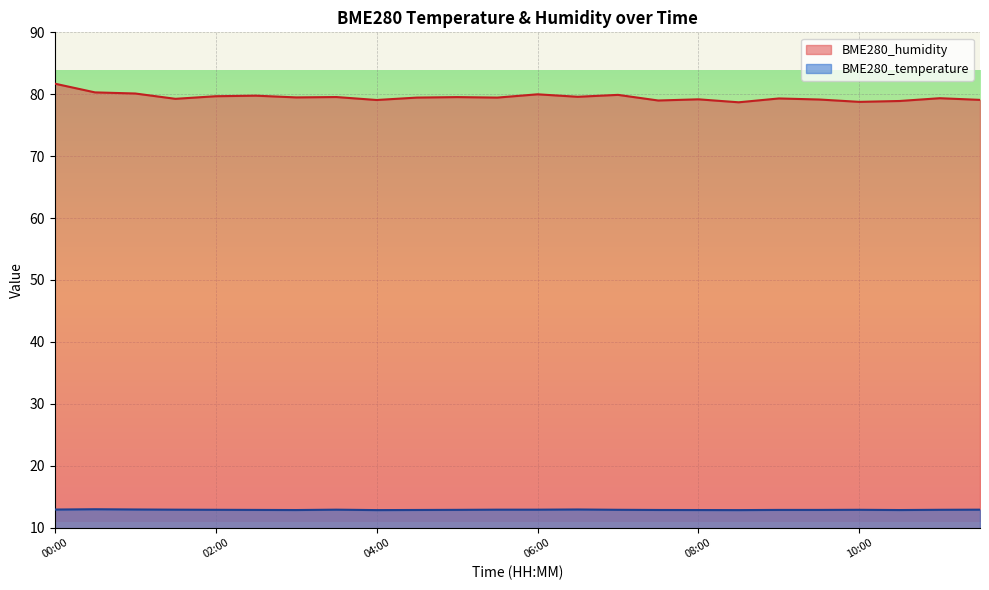

Is the value of BME280_temperature at 09:30 greater than the value of BME280_humidity at 04:00?

No